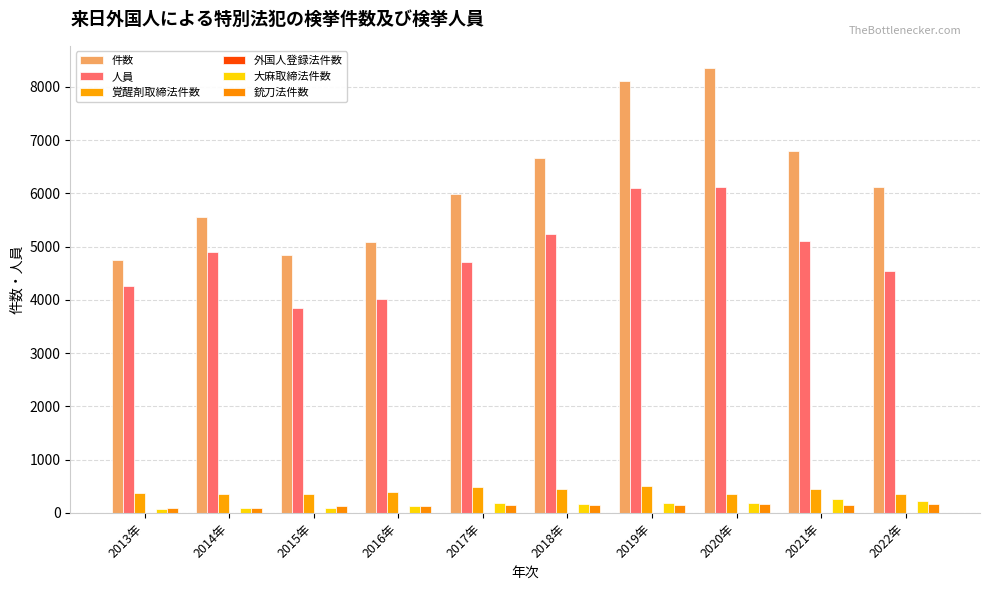

Count the number of categories in the chart.

10